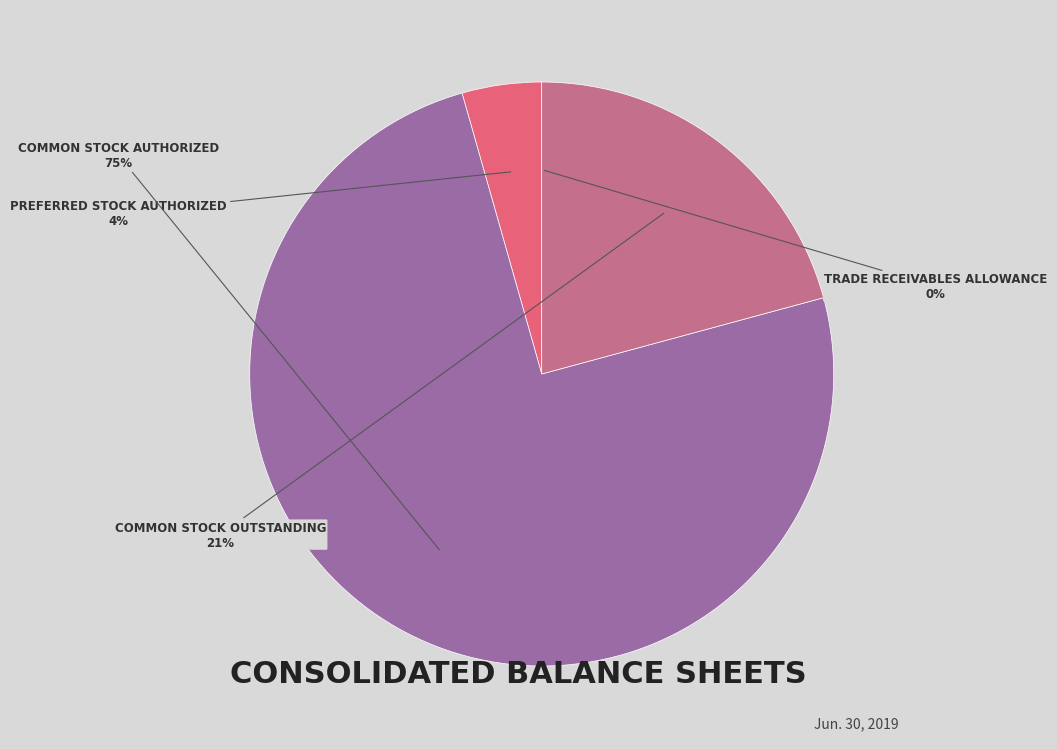

To the nearest percent, what is the difference between the largest and smallest slice percentages?

75%